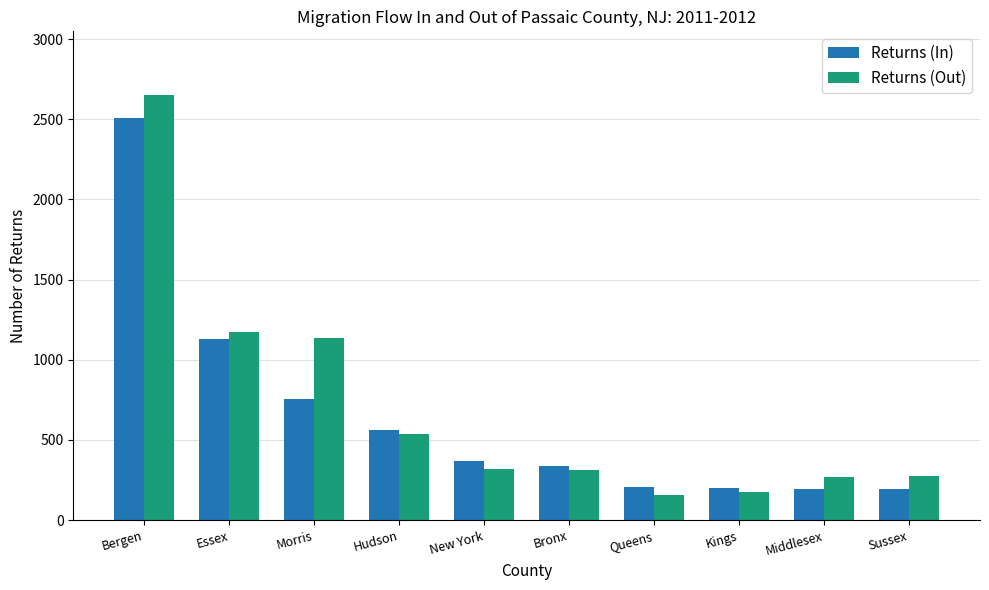

Where is Returns (In) nearest to the value 1351?

Essex